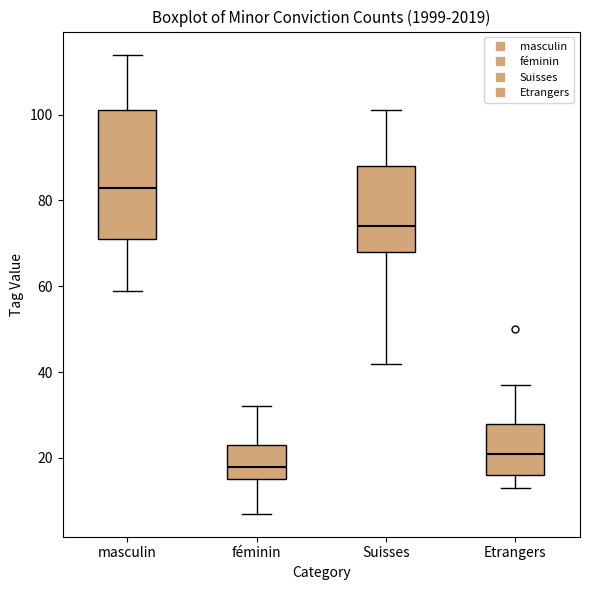

Which box's median line is the lowest?

féminin